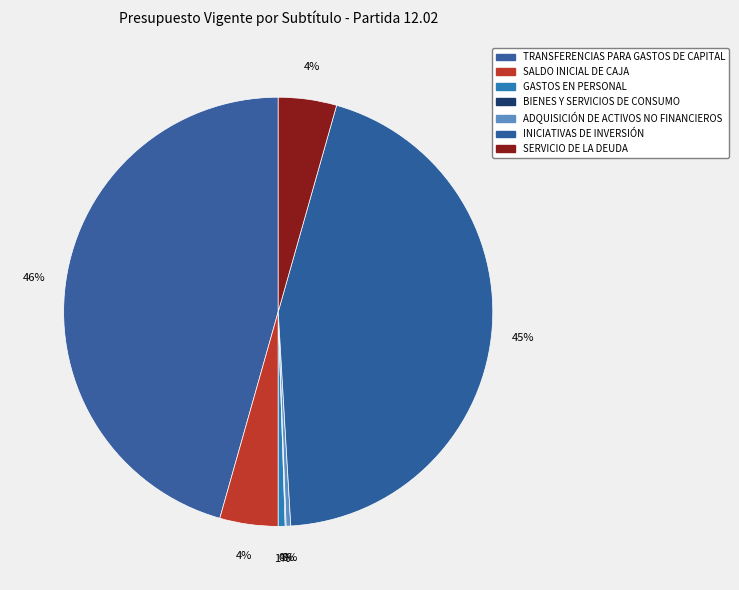

What is the total percentage of INICIATIVAS DE INVERSIÓN and BIENES Y SERVICIOS DE CONSUMO?

44.7%